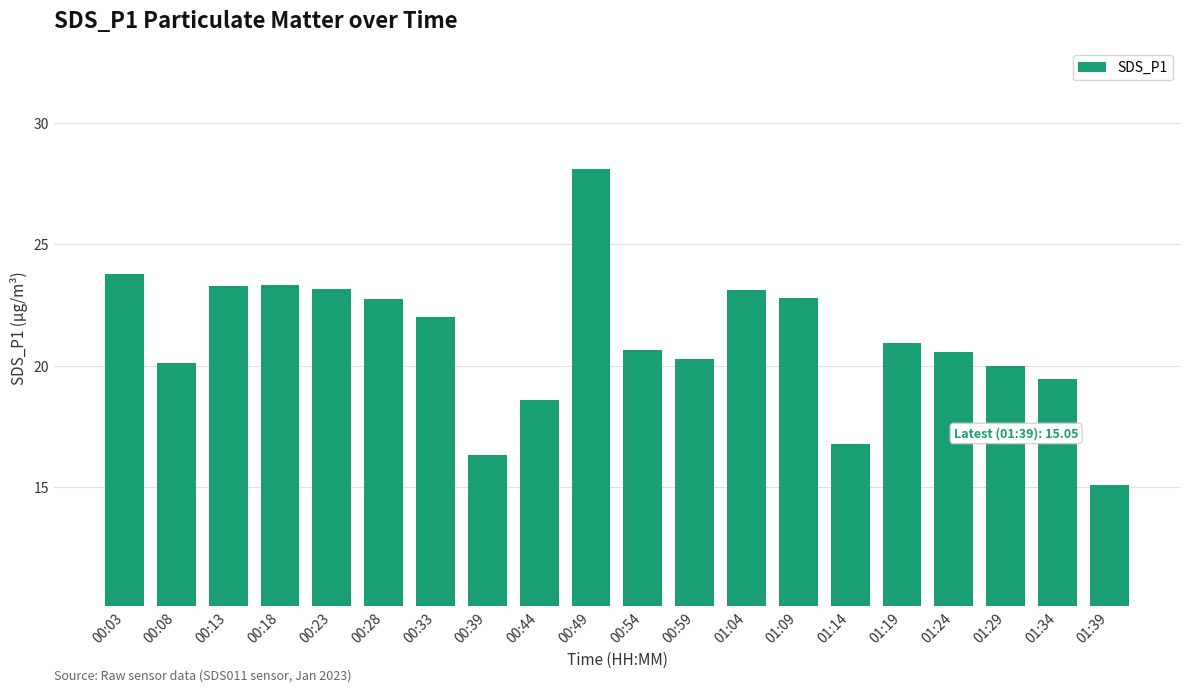

What is the average value?

21.0